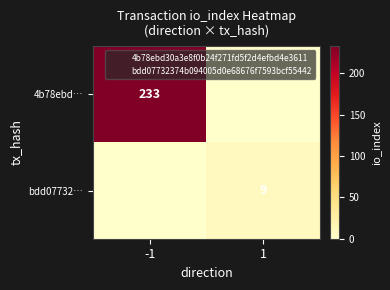

Which series changed the most between -1 and 1?

4b78ebd…